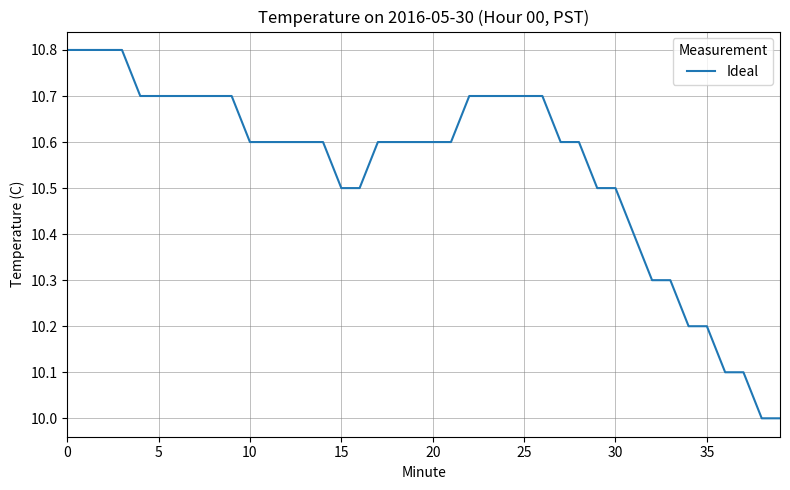

What is the difference between the maximum and minimum values?

0.8